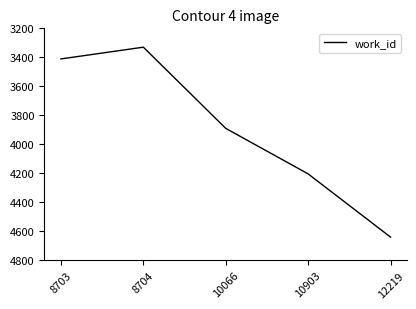

At which category does the data reach its first local valley?

8704